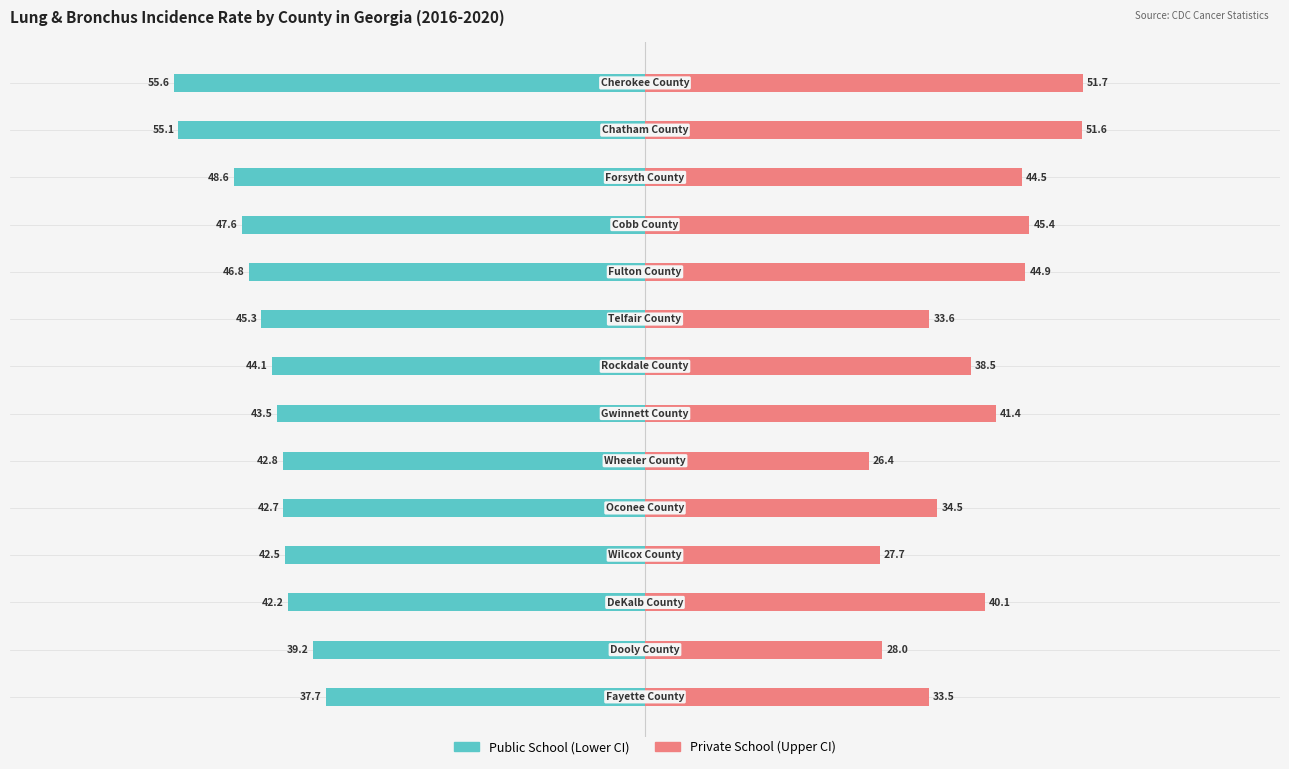

What are all the series names shown in the legend?

Public School, Private School